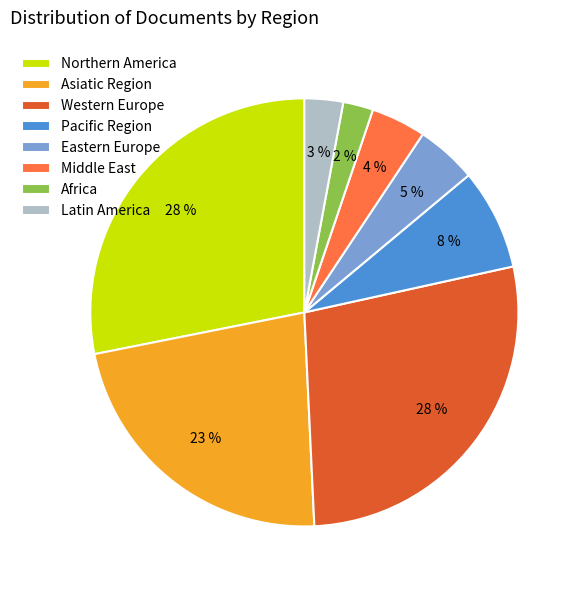

Between Middle East and Africa, which is larger?

Middle East